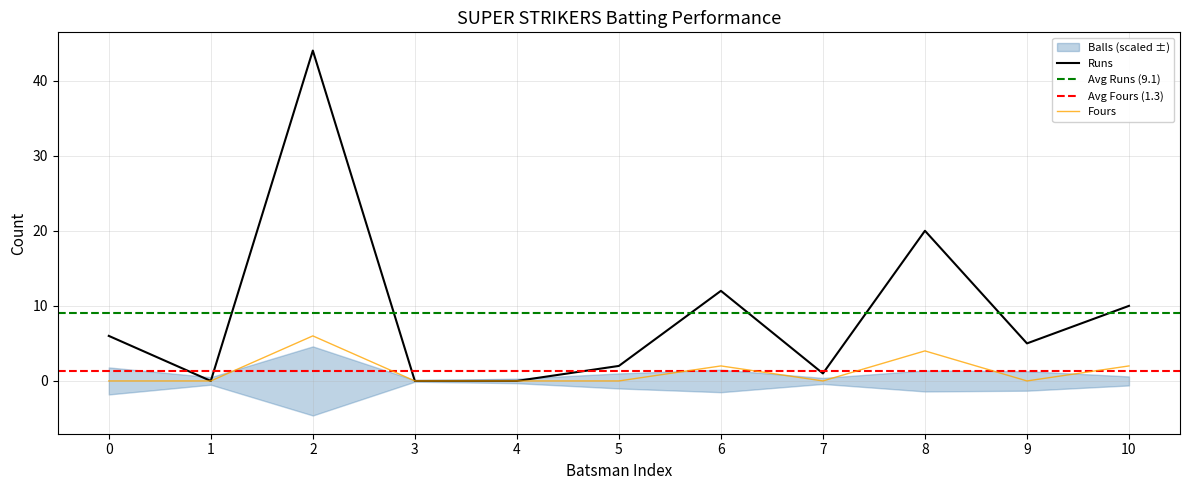

How many values in the Fours series exceed 0?

4